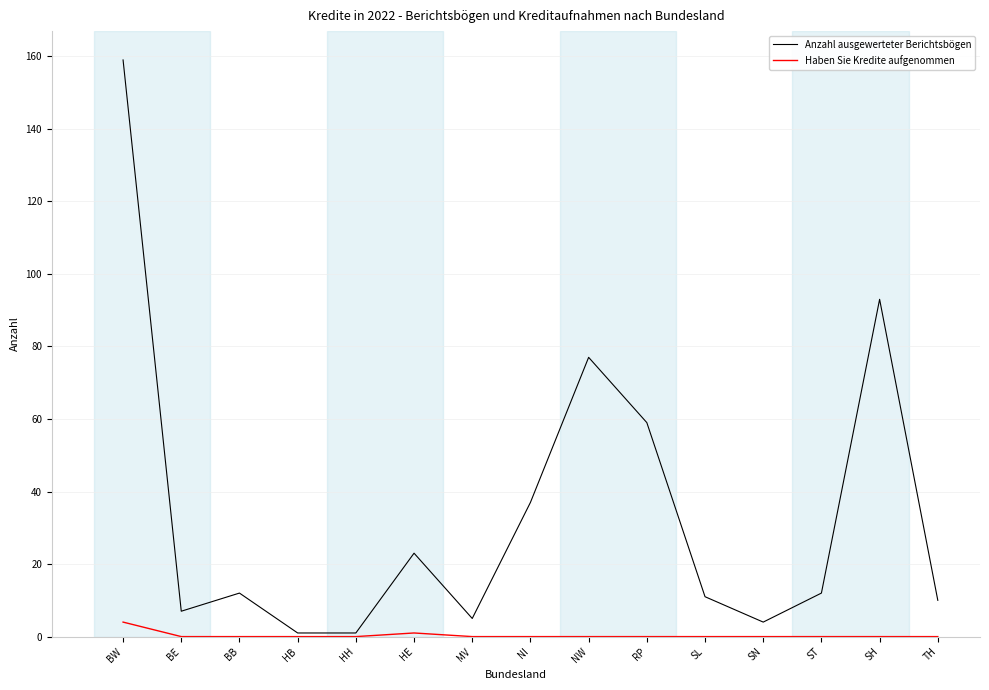

What is the approximate value of Anzahl ausgewerteter Berichtsbögen at HB?

1